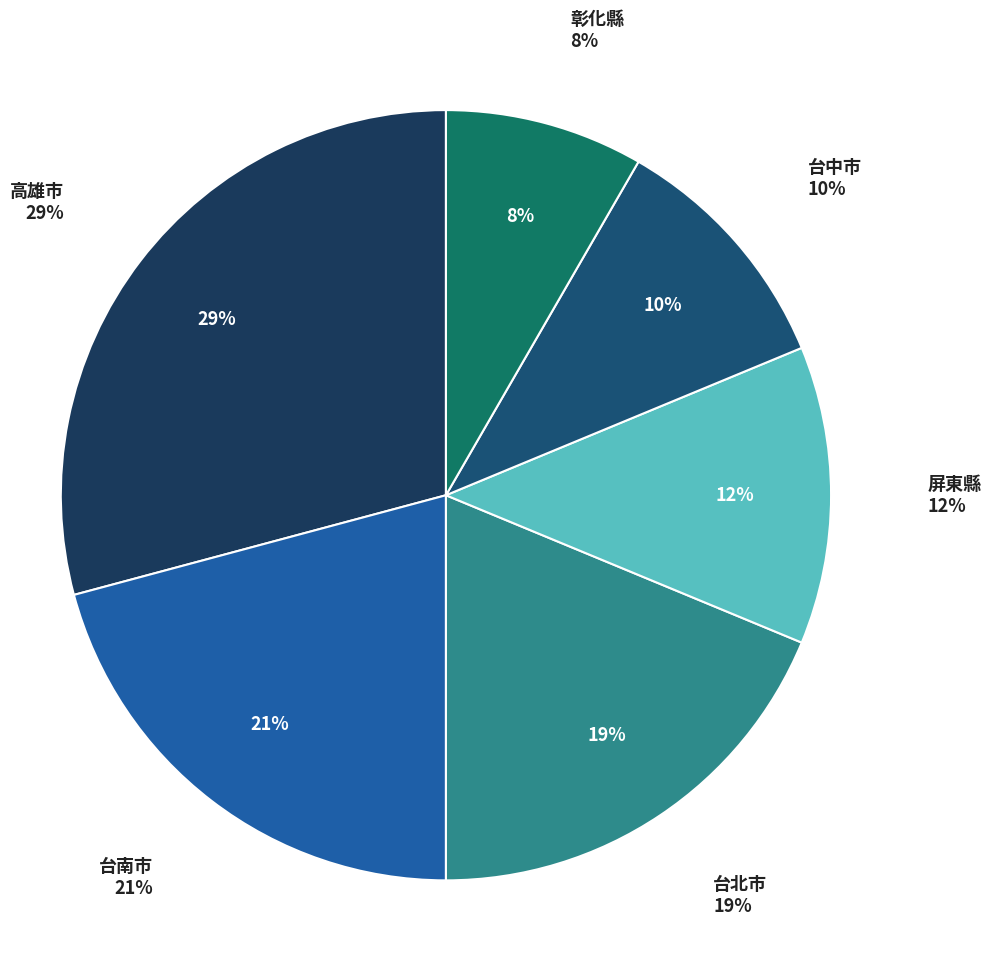

To the nearest percent, what is the combined percentage of 台南市 and 屏東縣?

33%